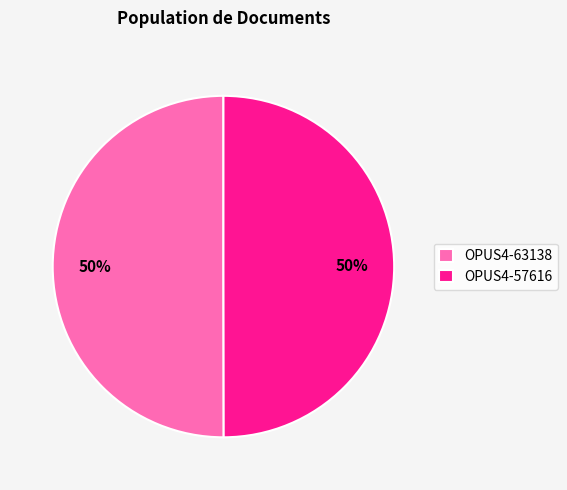

To the nearest percent, what is the combined percentage of OPUS4-57616 and OPUS4-63138?

100%